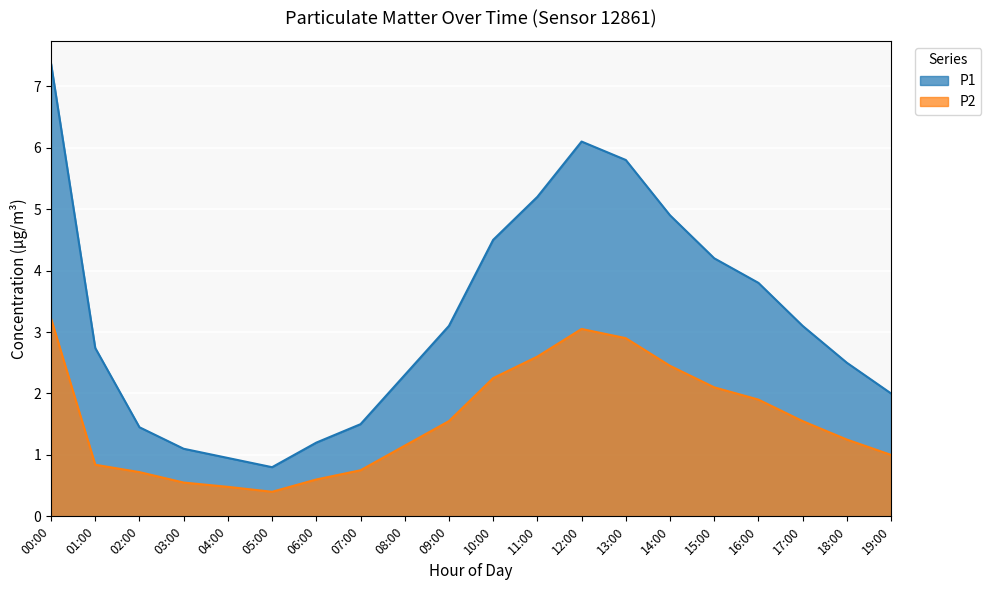

True or false: P2 has a value of 3.5 at 10:00.

False